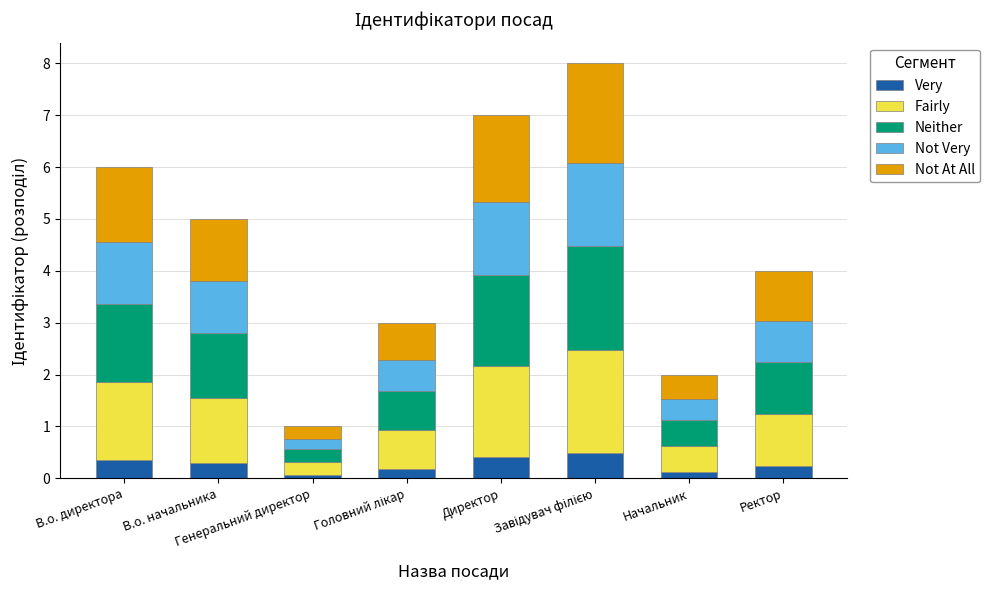

What is the difference between the second highest and second lowest values in the Very series?

0.3